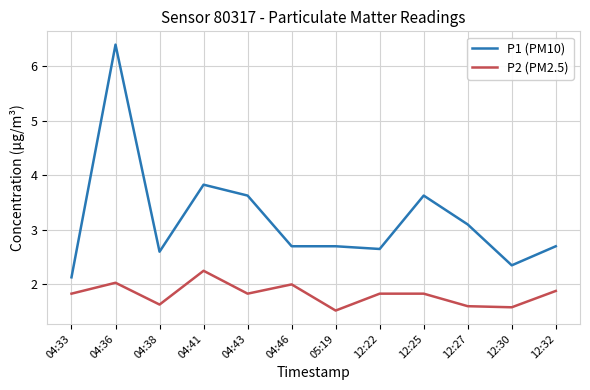

Is it true that P1 (PM10) equals 2.6 at 12:22?

True